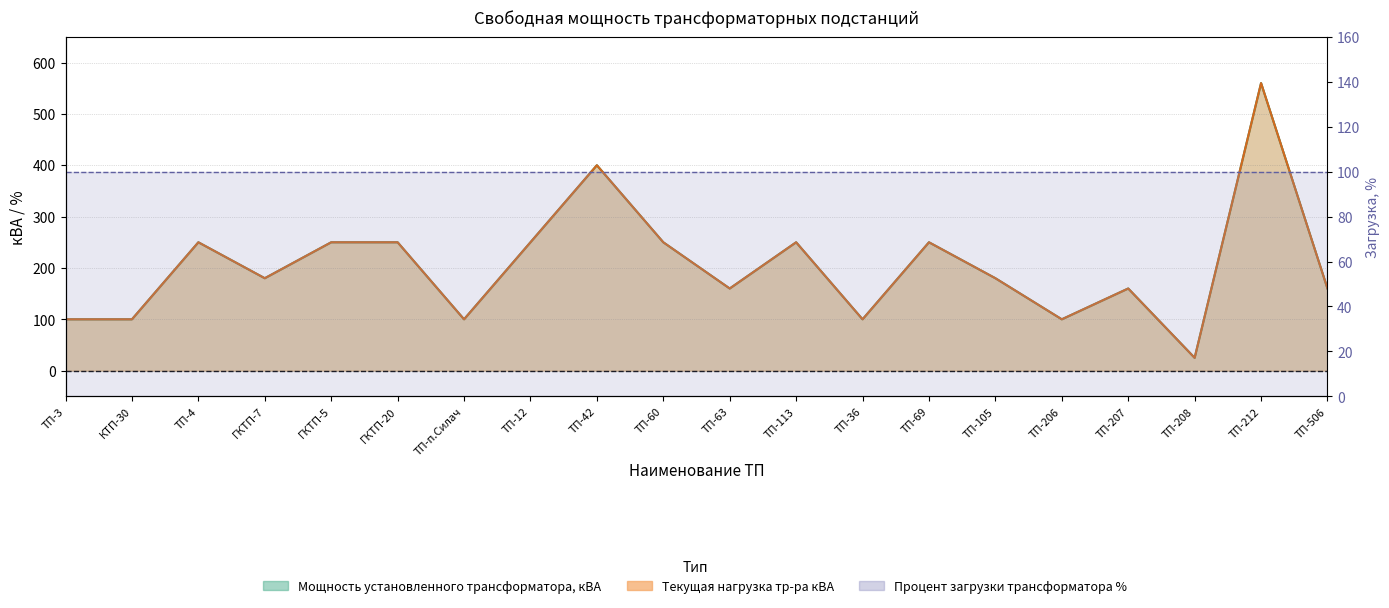

How many data points in Текущая нагрузка тр-ра кВА are less than 180?

9